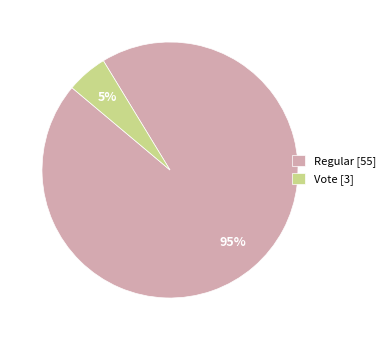

Is the sum of Vote [3] and Regular [55] greater than half?

Yes